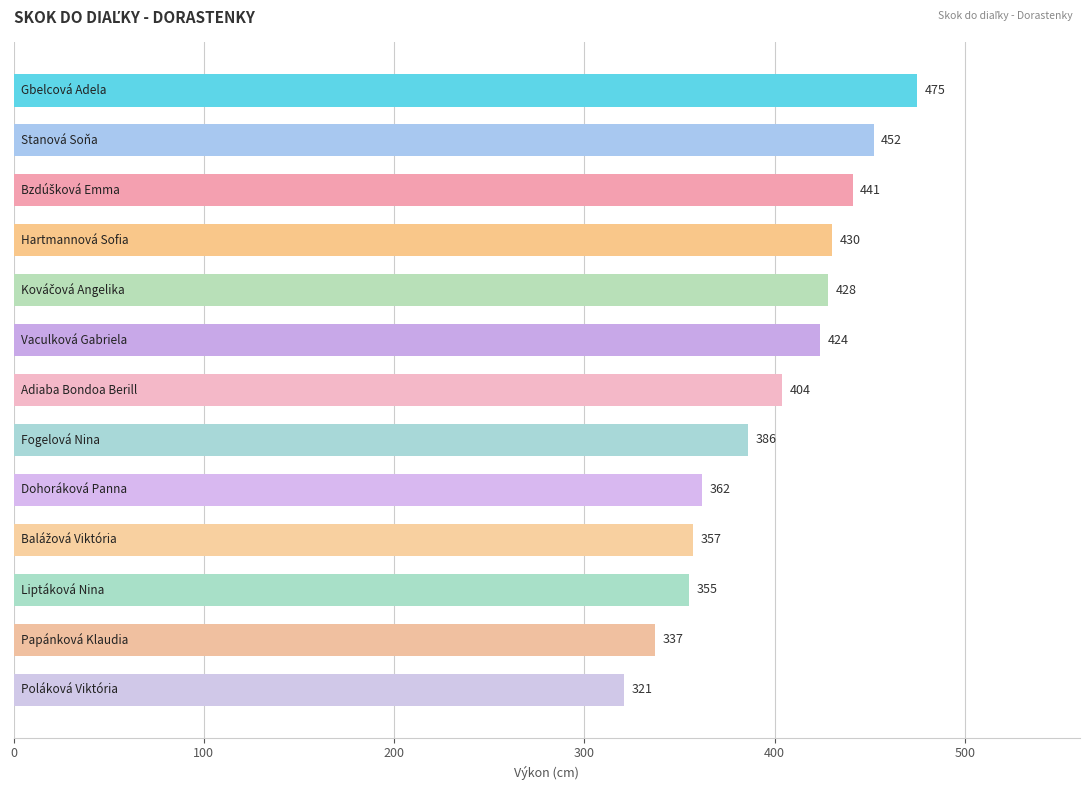

Reading bottom to top, what are all the values shown in this chart?

321	337	355	357	362	386	404	424	428	430	441	452	475